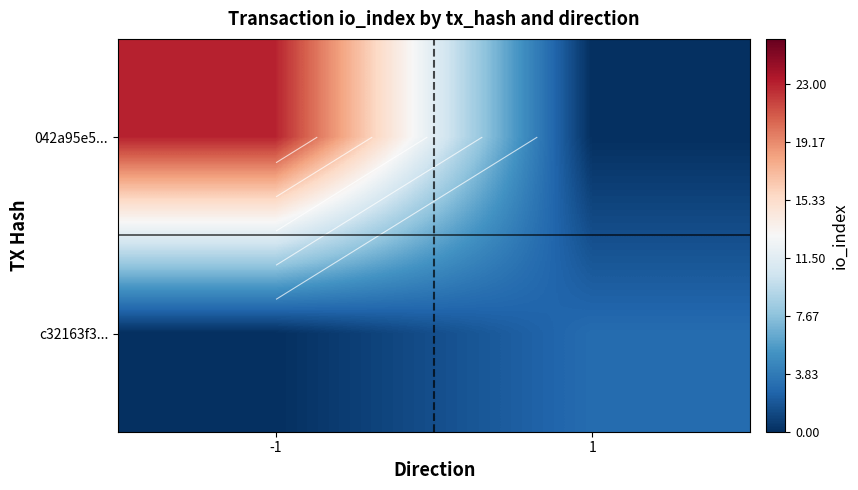

List the series in order of their peak value, lowest first.

c32163f3..., 042a95e5...